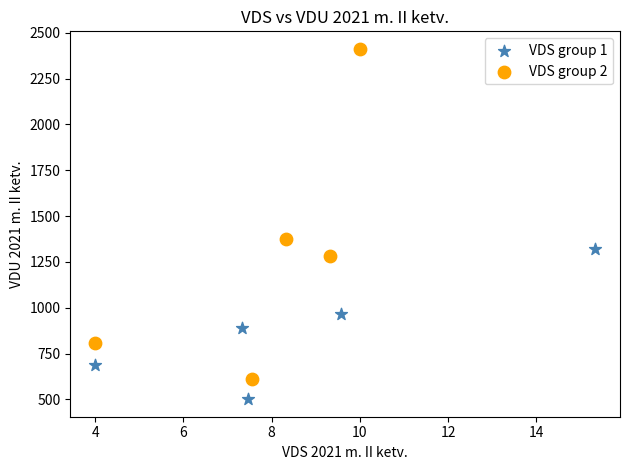

Which series contains the highest Y value?

VDS group 2